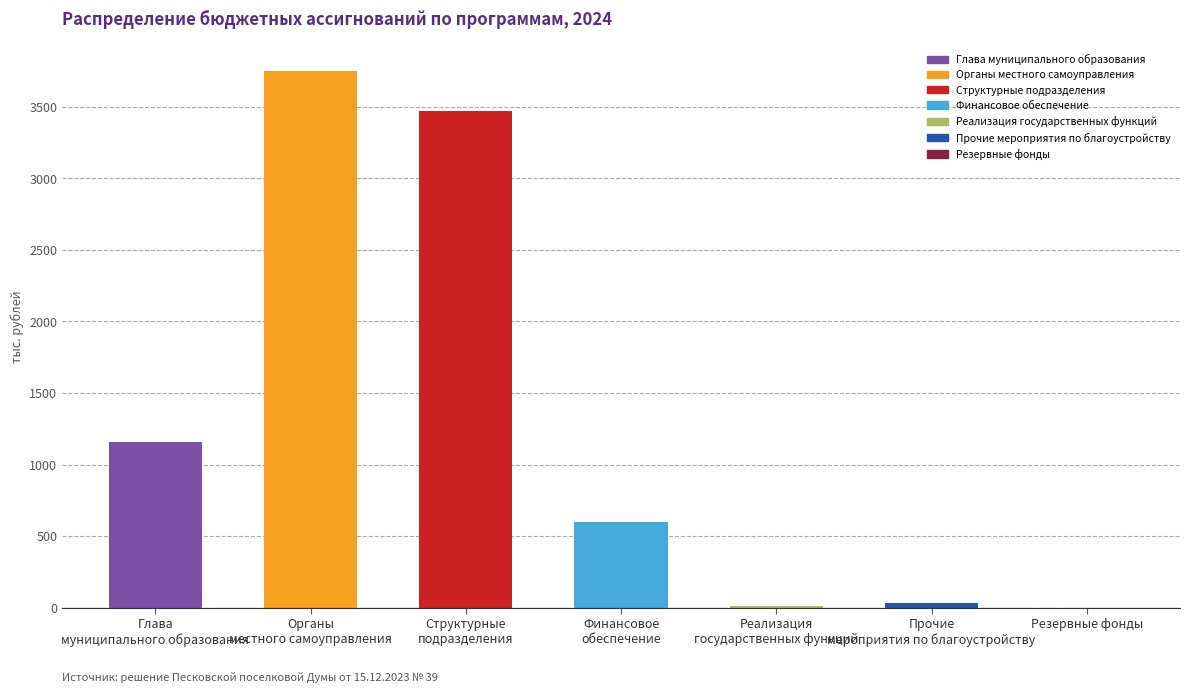

What is the sum of the values at Прочие мероприятия по благоустройству and Резервные фонды?

36.0